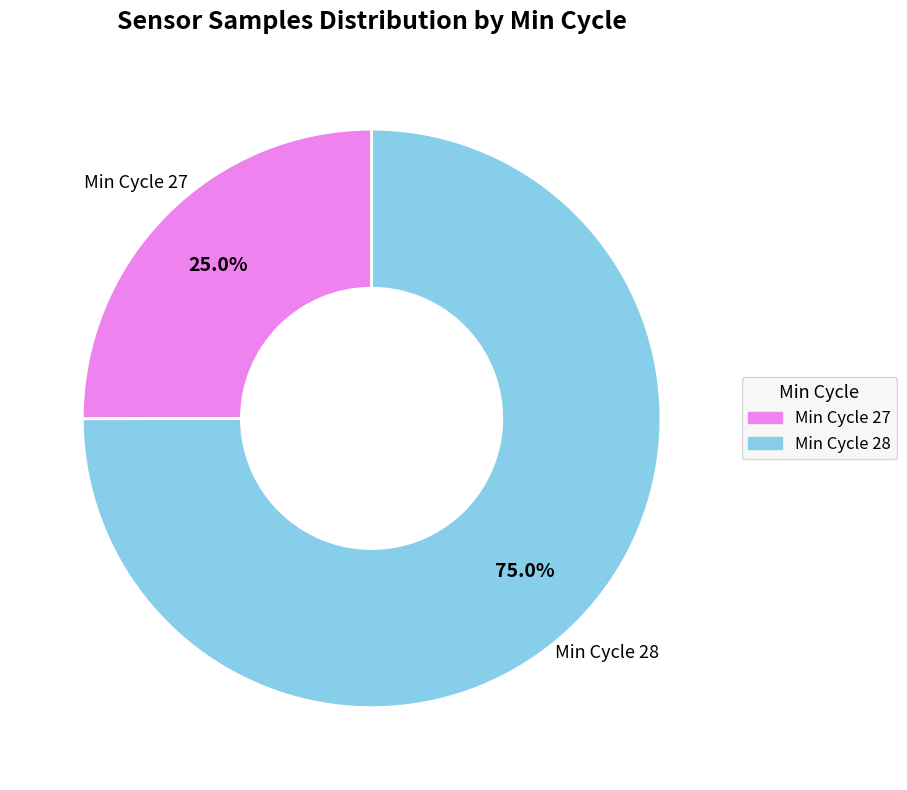

Is there a majority slice in this chart?

Yes